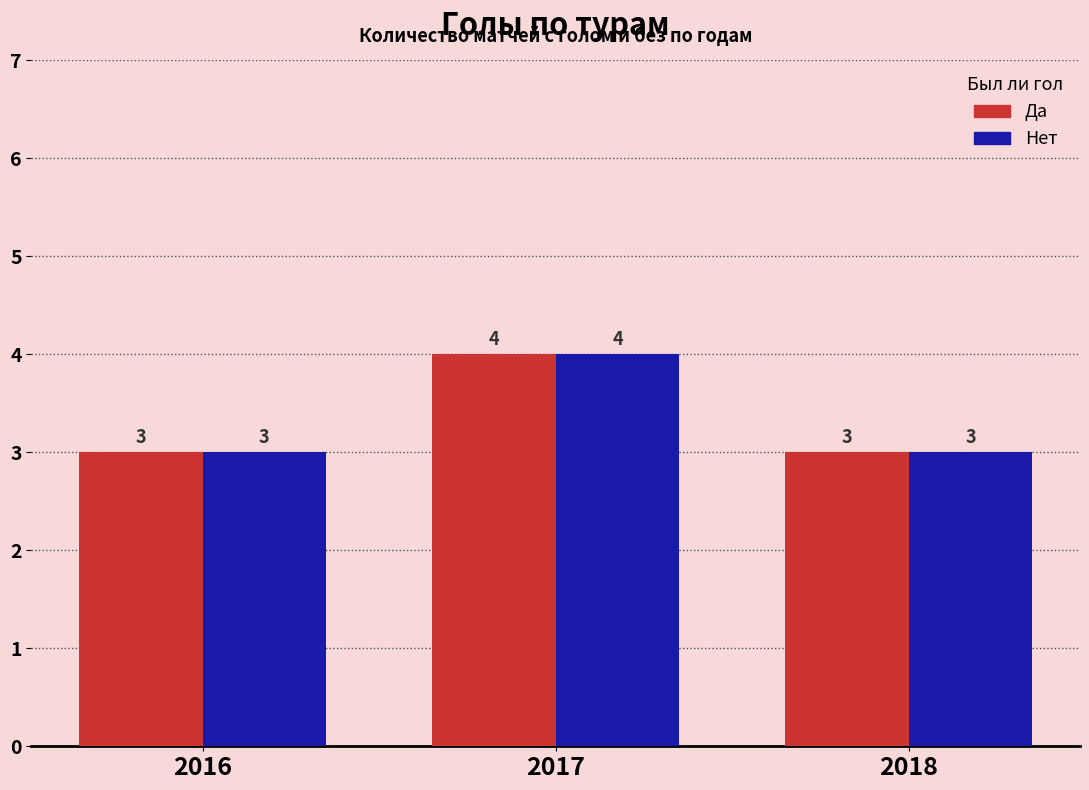

Are the bars horizontal?

No